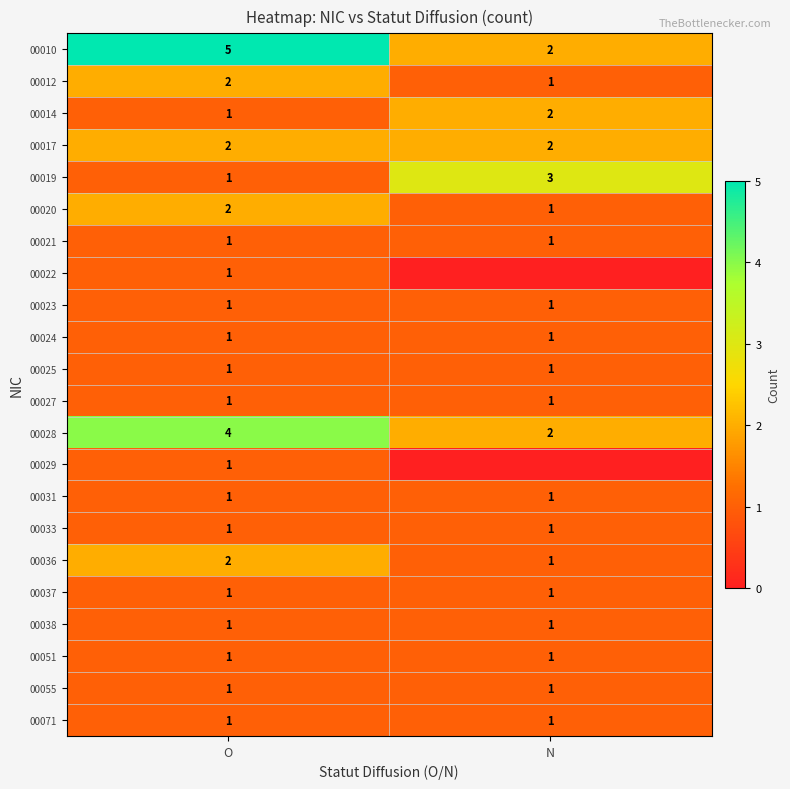

At how many categories does at least one series exceed 1?

2